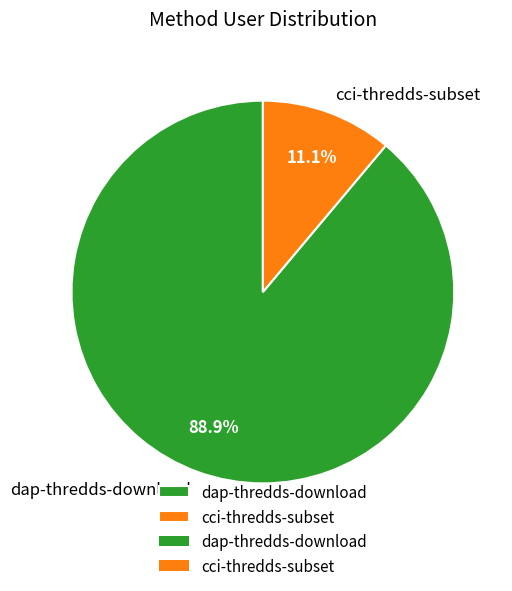

To the nearest percent, what percentage of the pie is cci-thredds-subset?

11%